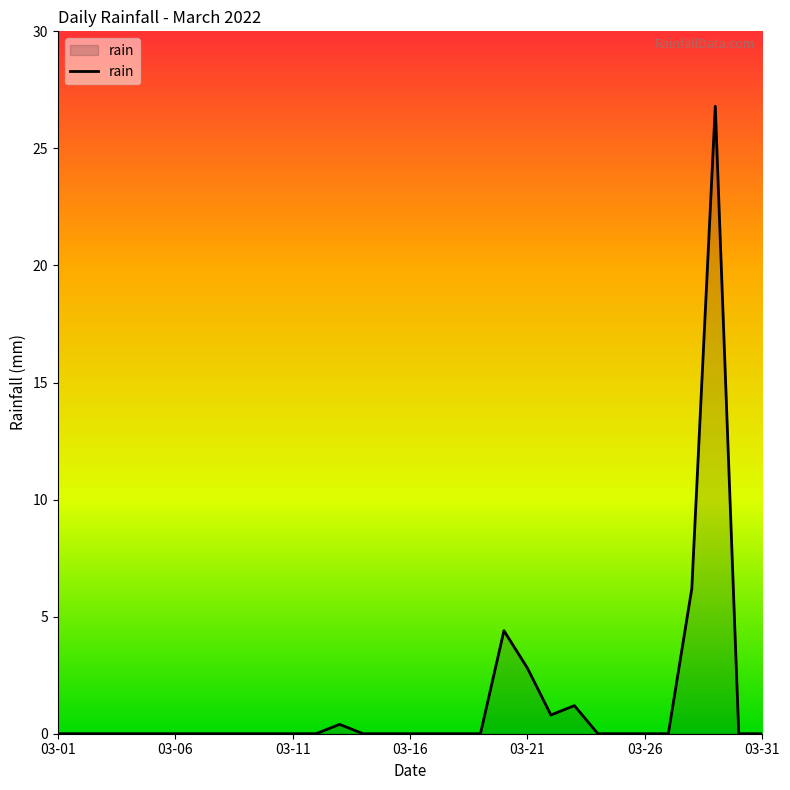

What is the maximum value shown in the chart?

26.8